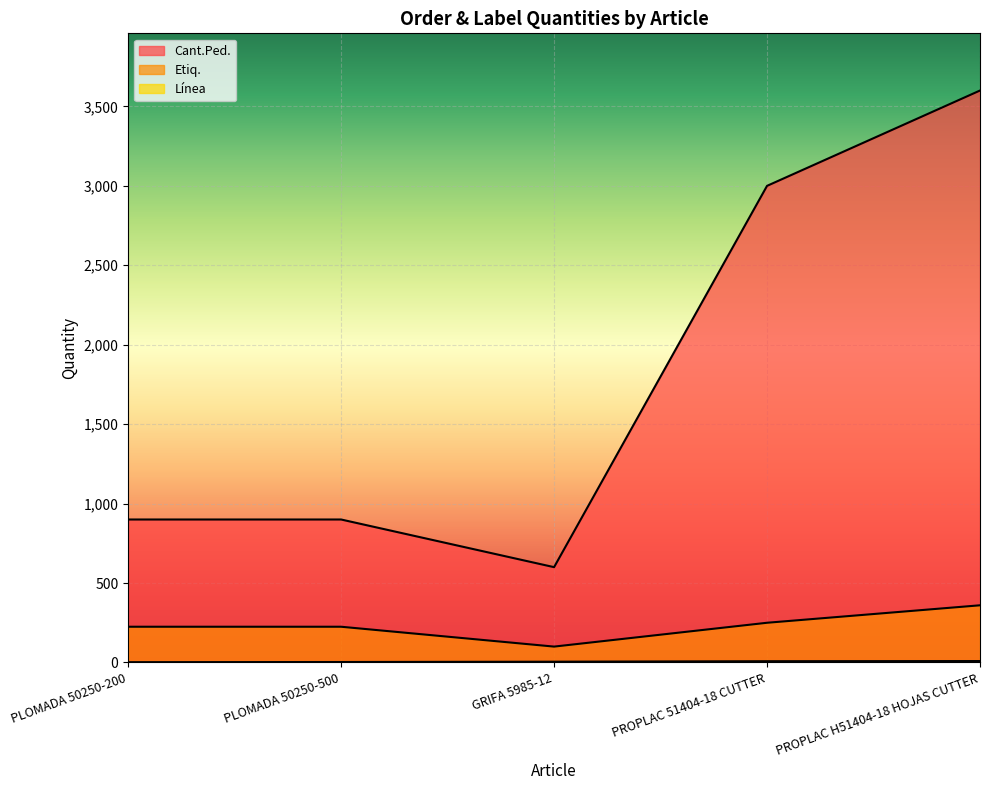

Reading left to right, transcribe all the data shown in this chart.

Cant.Ped.: 900	900	600	3000	3600
Etiq.: 225	225	100	250	360
Línea: 2	3	5	8	9